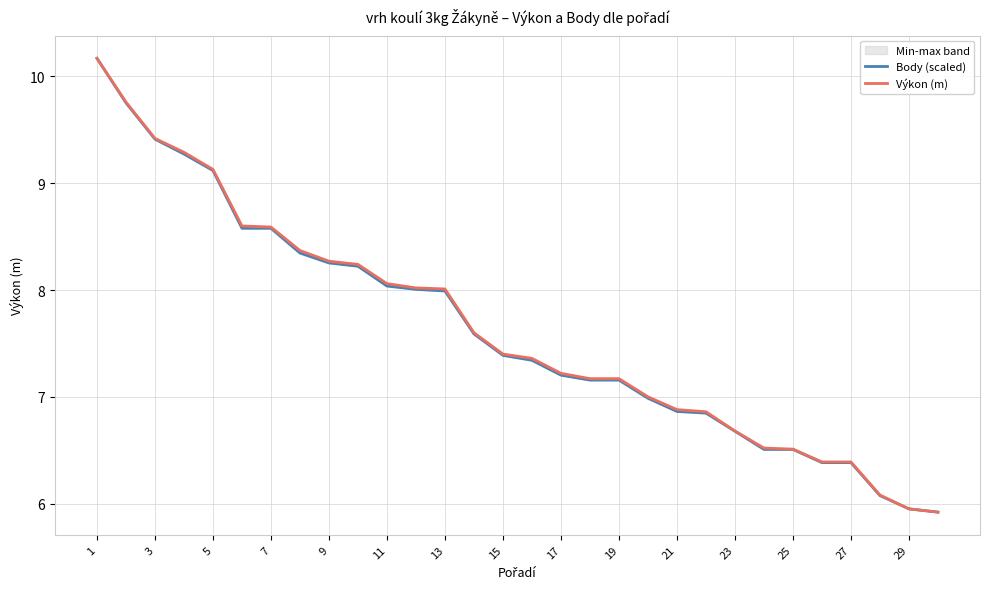

Reading left to right, what are all the values shown in this chart?

Body (scaled): 10.2	9.8	9.4	9.3	9.1	8.6	8.6	8.3	8.3	8.2	8.0	8.0	8.0	7.6	7.4	7.3	7.2	7.2	7.2	7.0	6.9	6.8	6.7	6.5	6.5	6.4	6.4	6.1	6.0	5.9
Výkon (m): 10.2	9.8	9.4	9.3	9.1	8.6	8.6	8.4	8.3	8.2	8.1	8.0	8.0	7.6	7.4	7.4	7.2	7.2	7.2	7.0	6.9	6.9	6.7	6.5	6.5	6.4	6.4	6.1	6.0	5.9